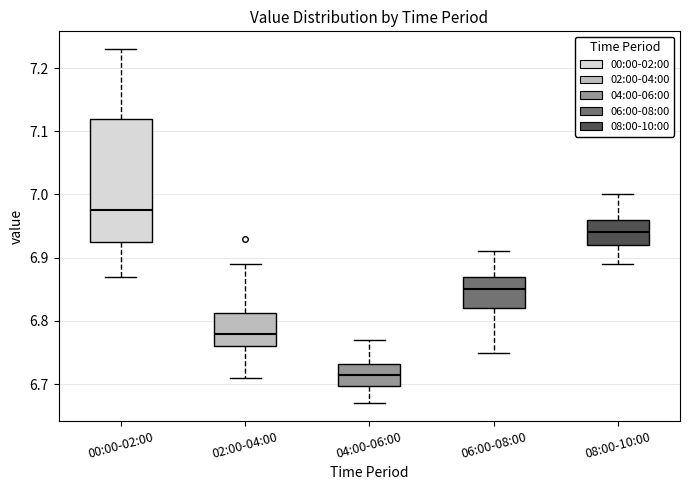

Reading left to right, transcribe this box plot: for each box, give where its median line is, the range the box spans, and where its two whiskers end, as read against the y-axis. The values are not printed on the chart, so give them approximately, as read against the axis.

00:00-02:00: median 6.98, box 6.93 to 7.12, whiskers 6.87 to 7.23
02:00-04:00: median 6.78, box 6.76 to 6.81, whiskers 6.71 to 6.89
04:00-06:00: median 6.72, box 6.70 to 6.73, whiskers 6.67 to 6.77
06:00-08:00: median 6.85, box 6.82 to 6.87, whiskers 6.75 to 6.91
08:00-10:00: median 6.94, box 6.92 to 6.96, whiskers 6.89 to 7.00